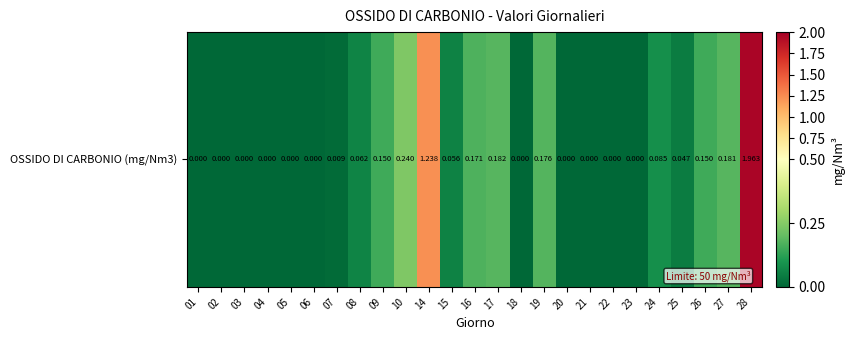

How many distinct data groups are displayed?

1